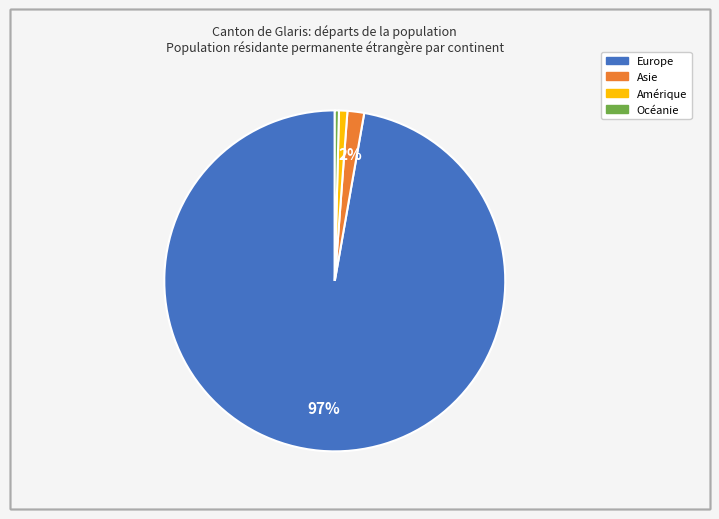

To the nearest percent, what is the average slice percentage?

25%